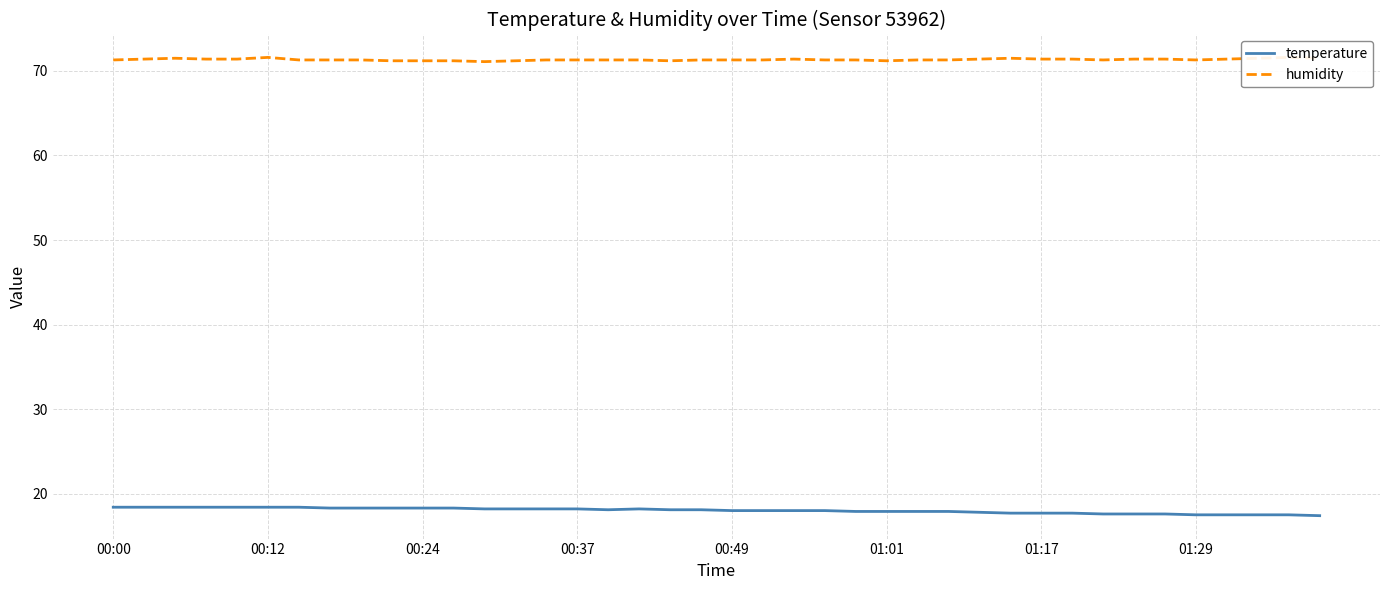

The temperature series shows 18.2 at 00:37. True or false?

True